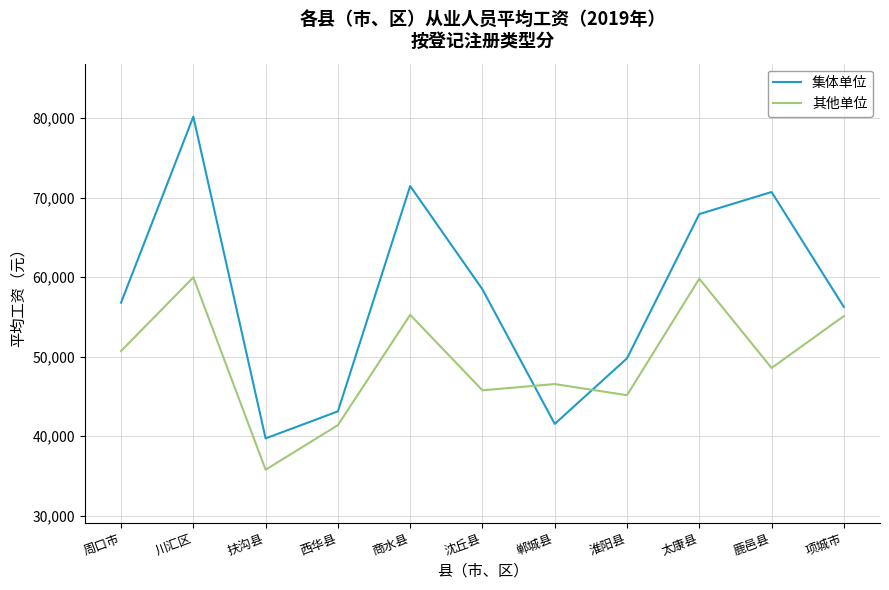

The value of 集体单位 at 郸城县 is 41547. True or false?

True